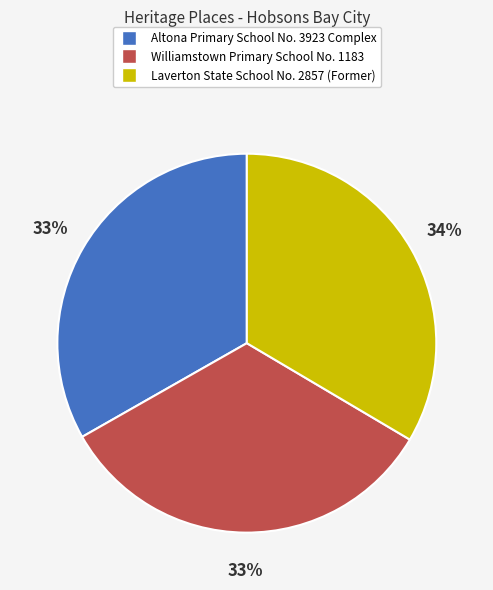

Is there a majority slice in this chart?

No